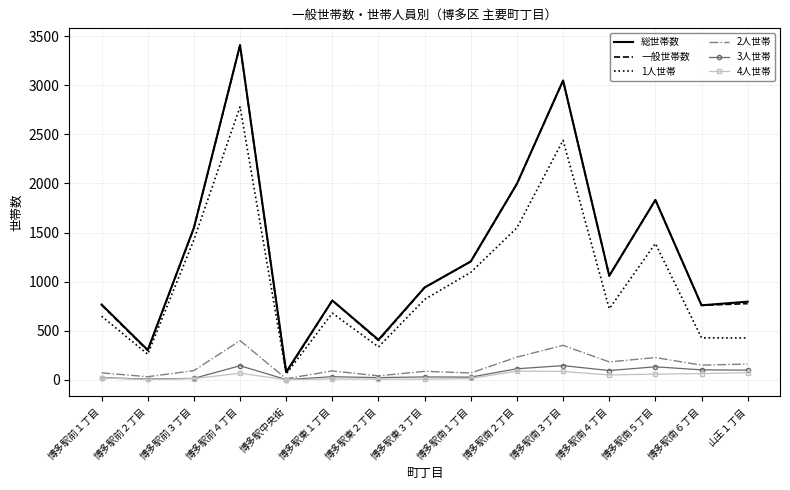

In 4人世帯, how many points are higher than both neighbors (excluding endpoints)?

3